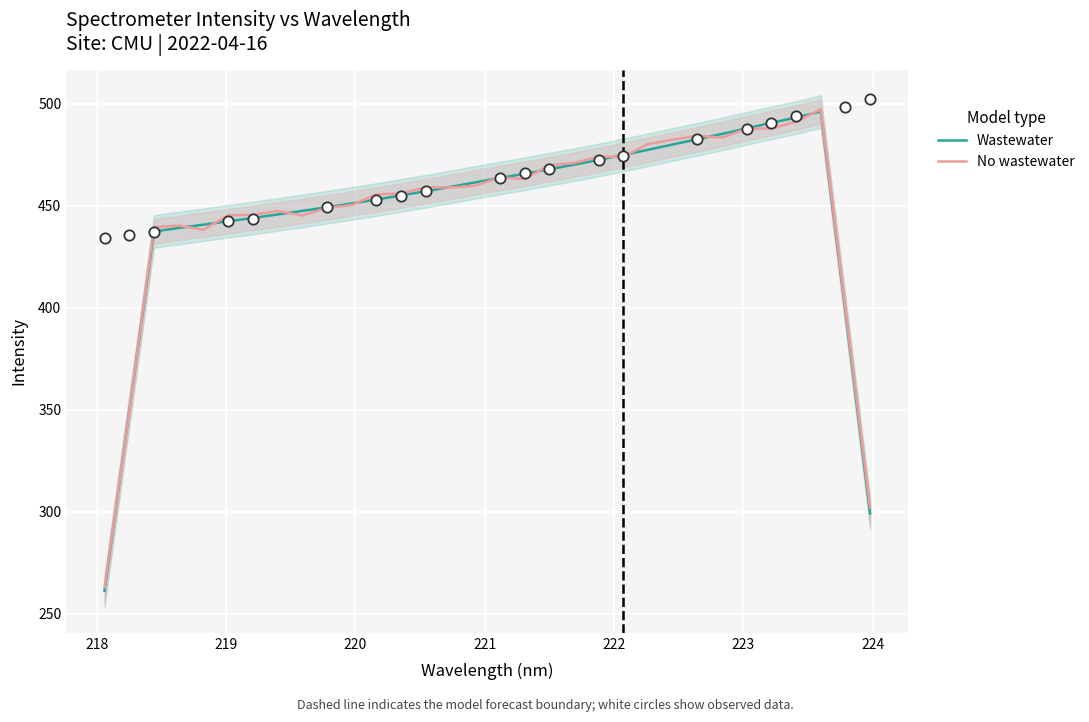

What is the maximum value for No wastewater?

497.2